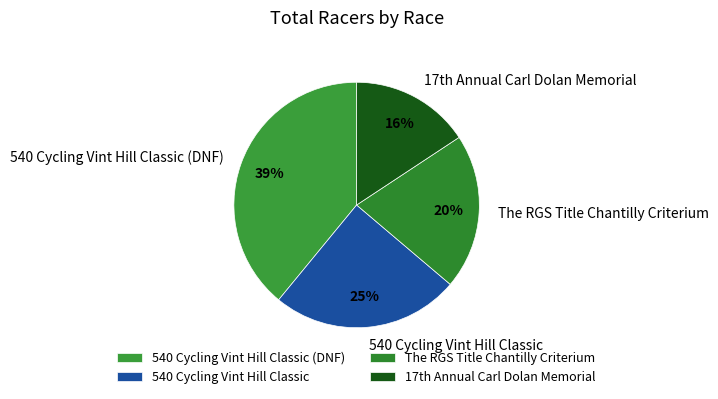

Is there a majority slice in this chart?

No